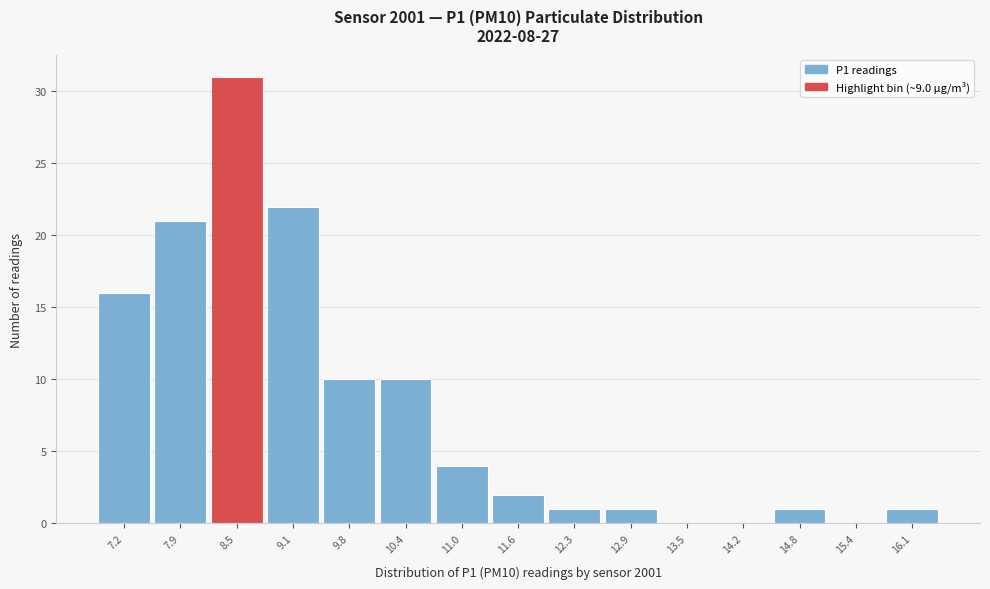

Reading left to right, extract all data points from this chart.

7.2=16	7.9=21	8.5=31	9.1=22	9.8=10	10.4=10	11.0=4	11.6=2	12.3=1	12.9=1	13.5=0	14.2=0	14.8=1	15.4=0	16.1=1